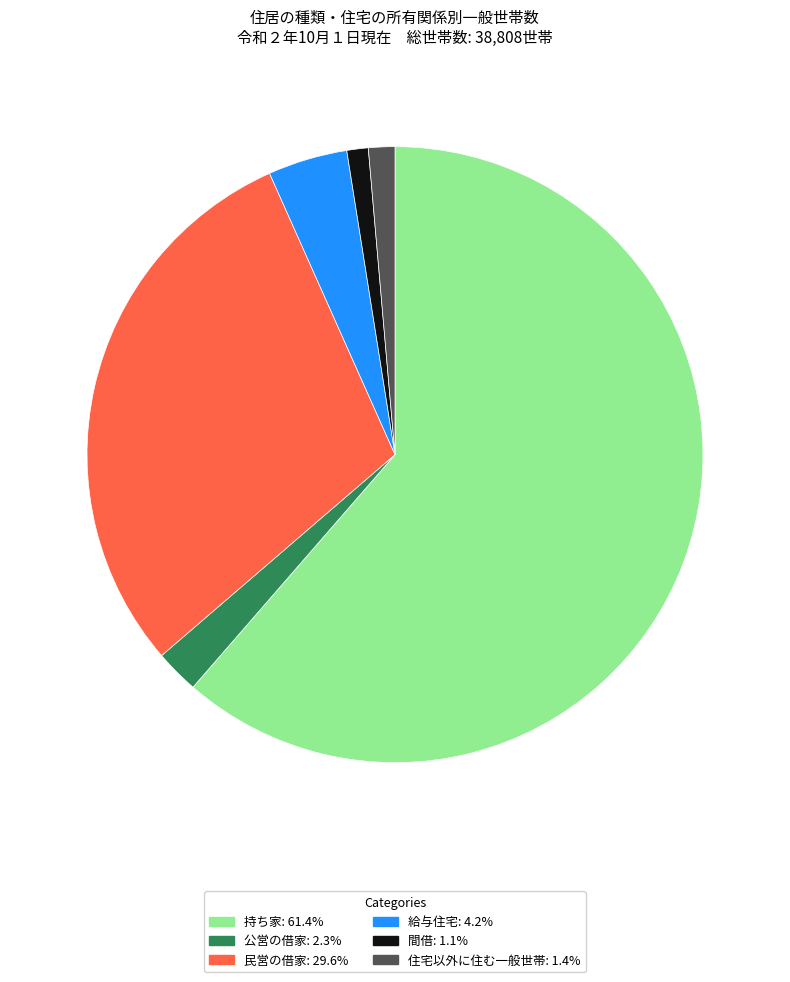

True or false: 民営の借家 accounts for 30% of the total.

True